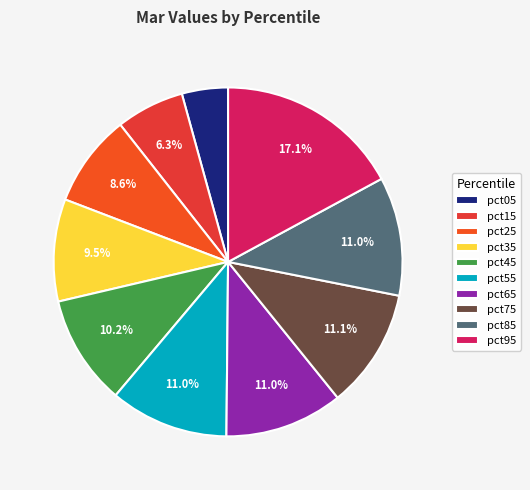

How many segments does this pie chart have?

10